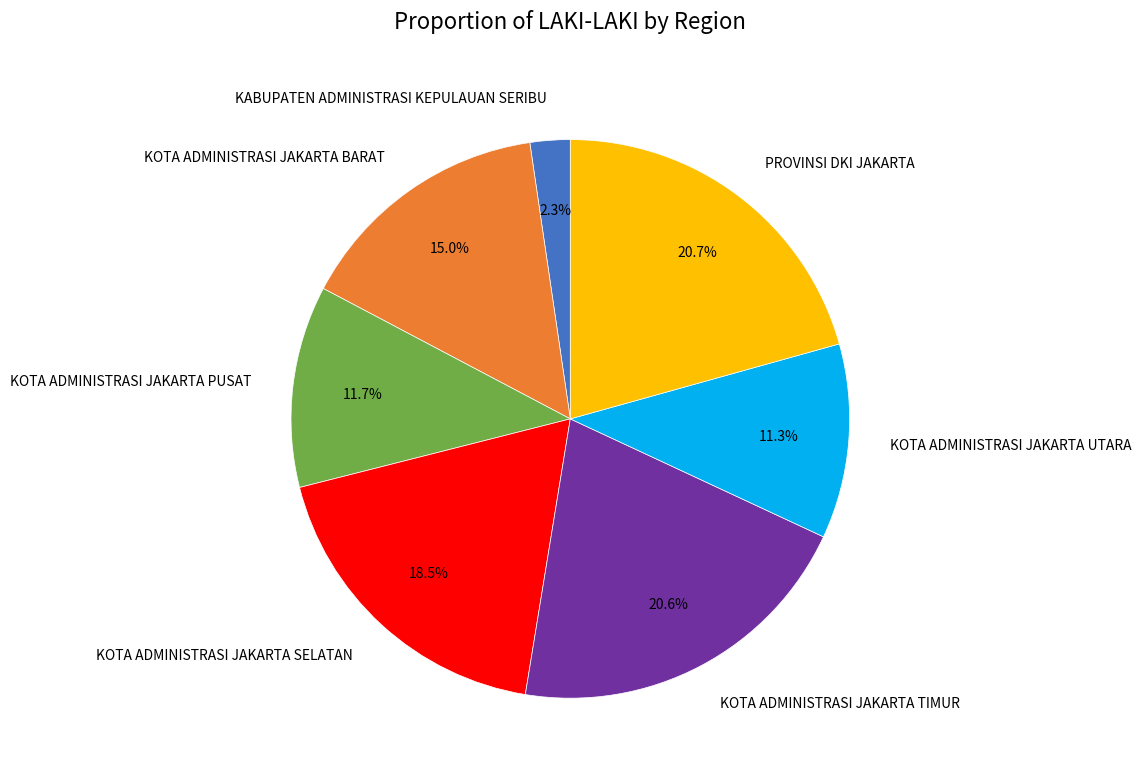

What percentage is the PROVINSI DKI JAKARTA slice, to the nearest percent?

21%